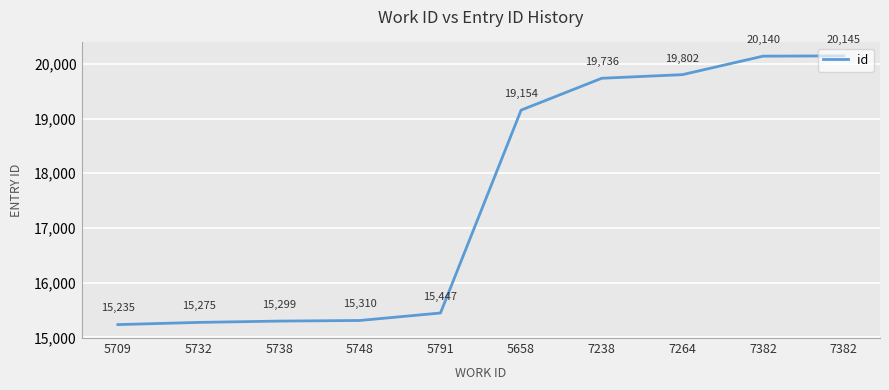

The chart shows a value of 10198 at 7382. True or false?

False